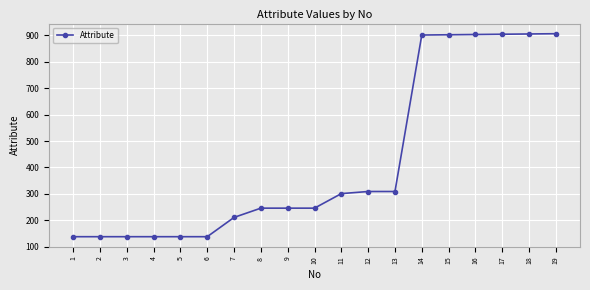

What is the smallest value displayed?

138